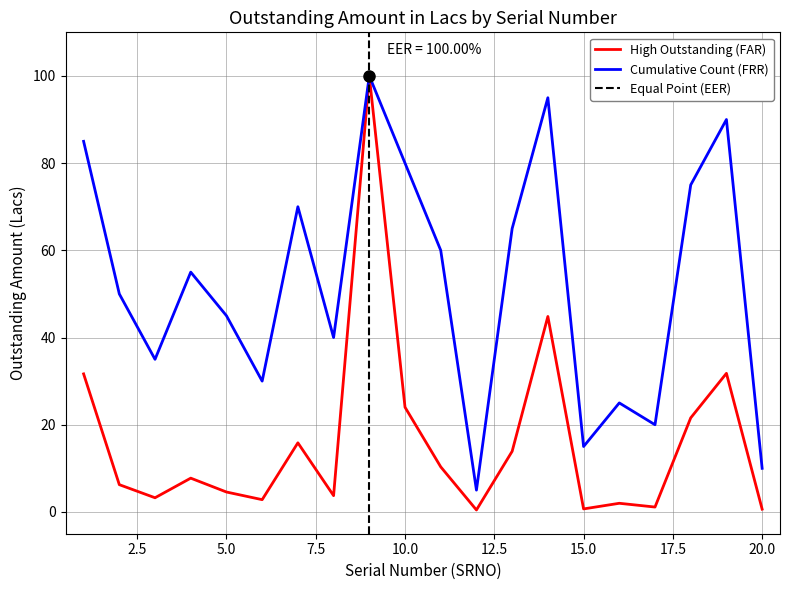

The value at 1 is 31.7. True or false?

True